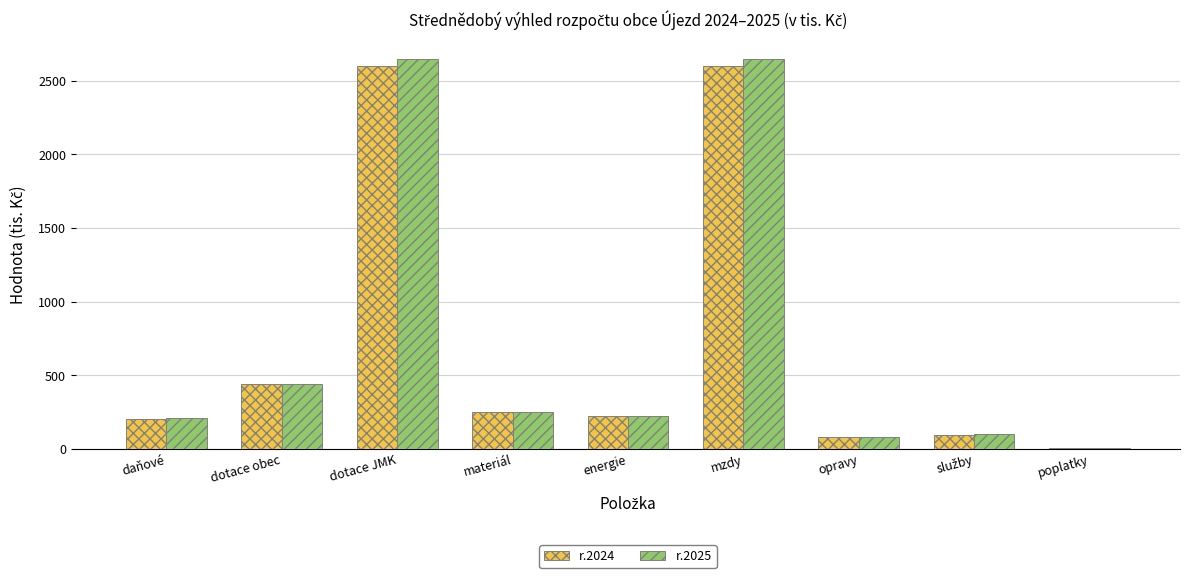

Where is r.2025 nearest to the value 1326?

dotace obec